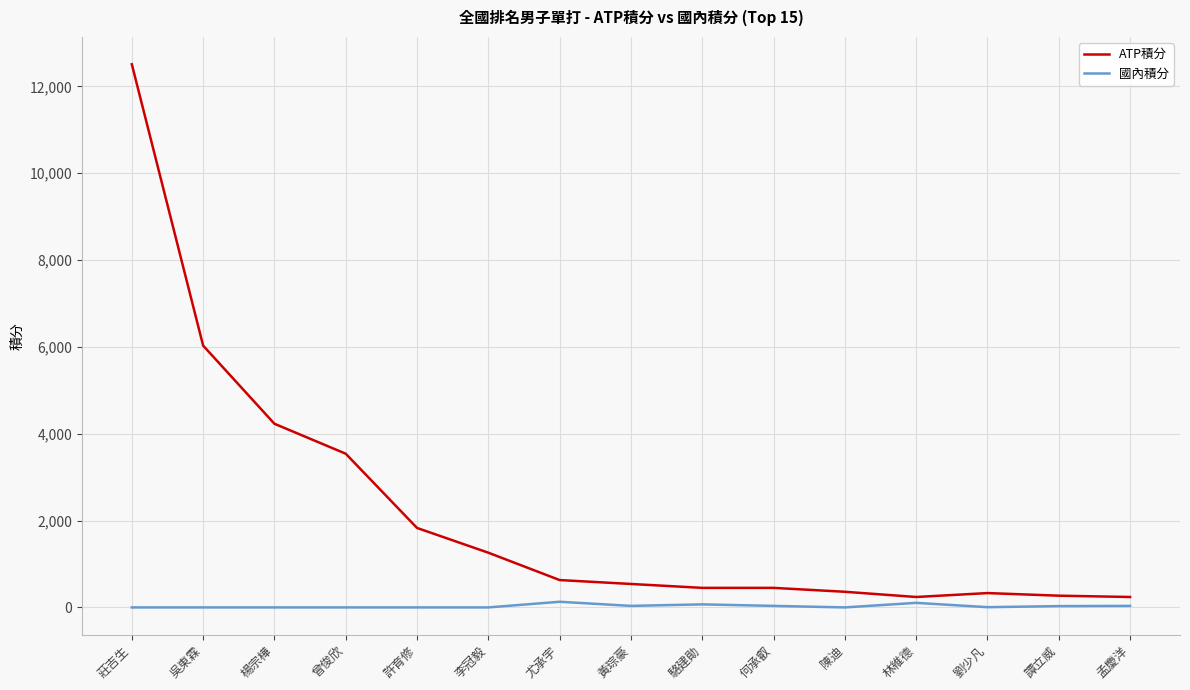

Does the chart have visible grid lines?

Yes